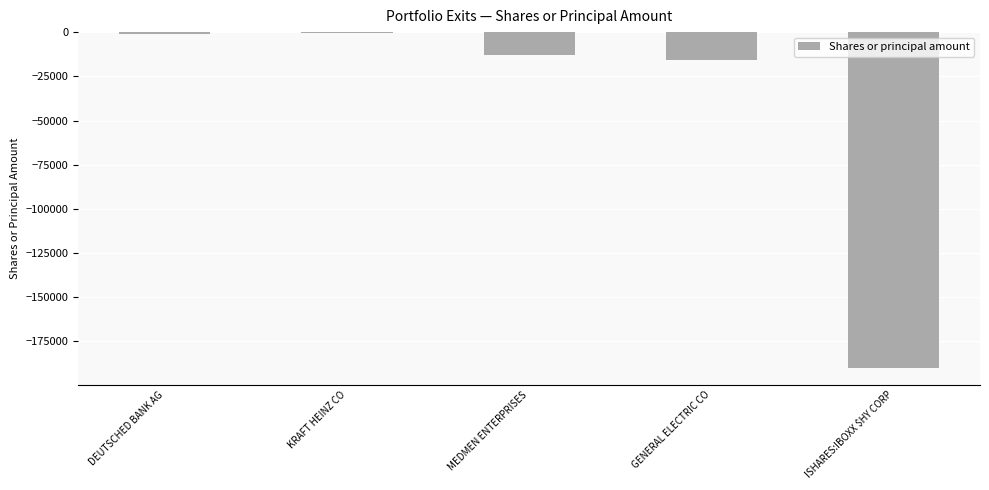

What is the average value?

-44000